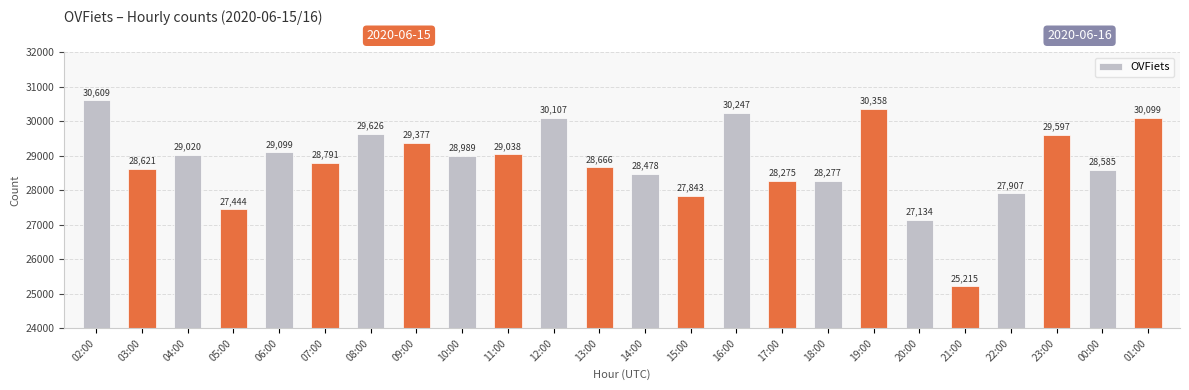

Reading left to right, transcribe all the data shown in this chart.

02:00=30609	03:00=28621	04:00=29020	05:00=27444	06:00=29099	07:00=28791	08:00=29626	09:00=29377	10:00=28989	11:00=29038	12:00=30107	13:00=28666	14:00=28478	15:00=27843	16:00=30247	17:00=28275	18:00=28277	19:00=30358	20:00=27134	21:00=25215	22:00=27907	23:00=29597	00:00=28585	01:00=30099